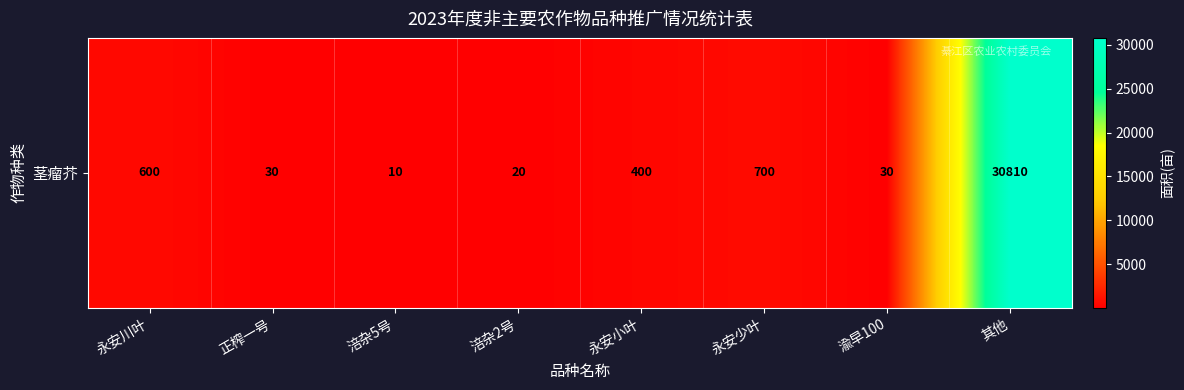

What is the difference between the values at 永安少叶 and 正榨一号?

670